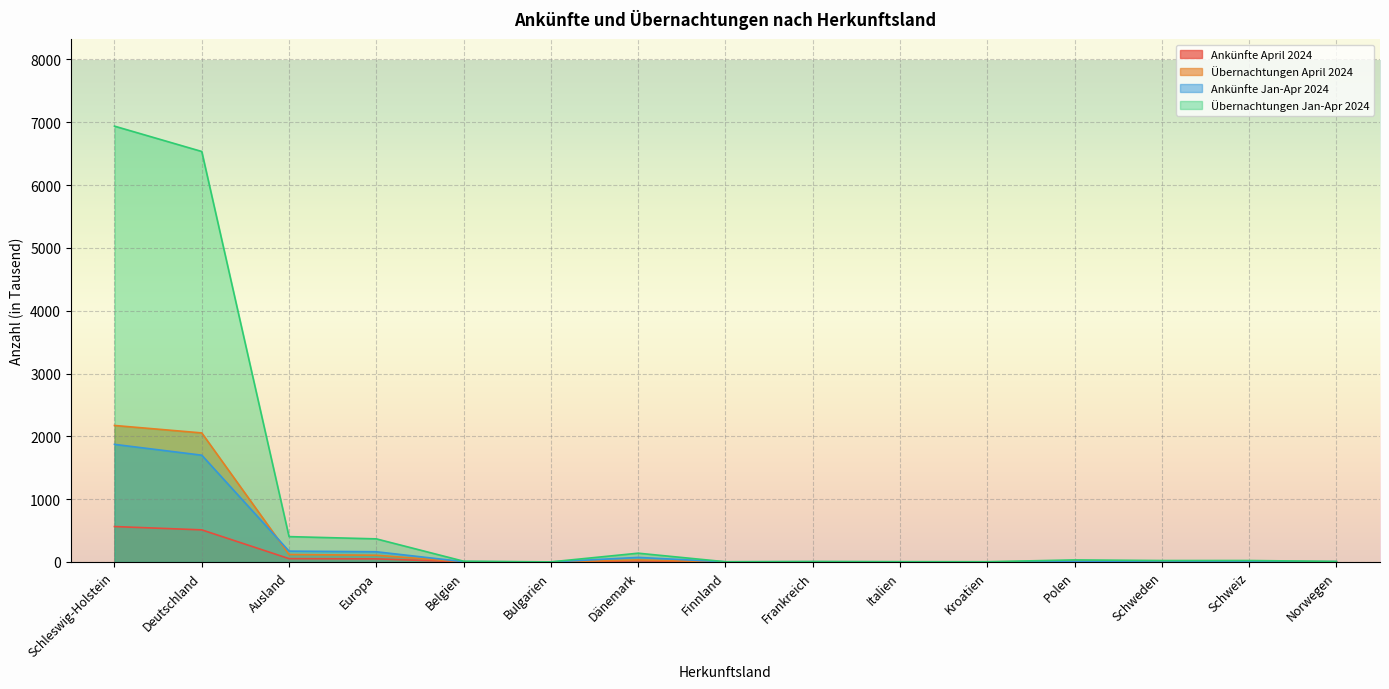

What is the sum of the Ankünfte April 2024 values at Norwegen and Ausland?

54.6